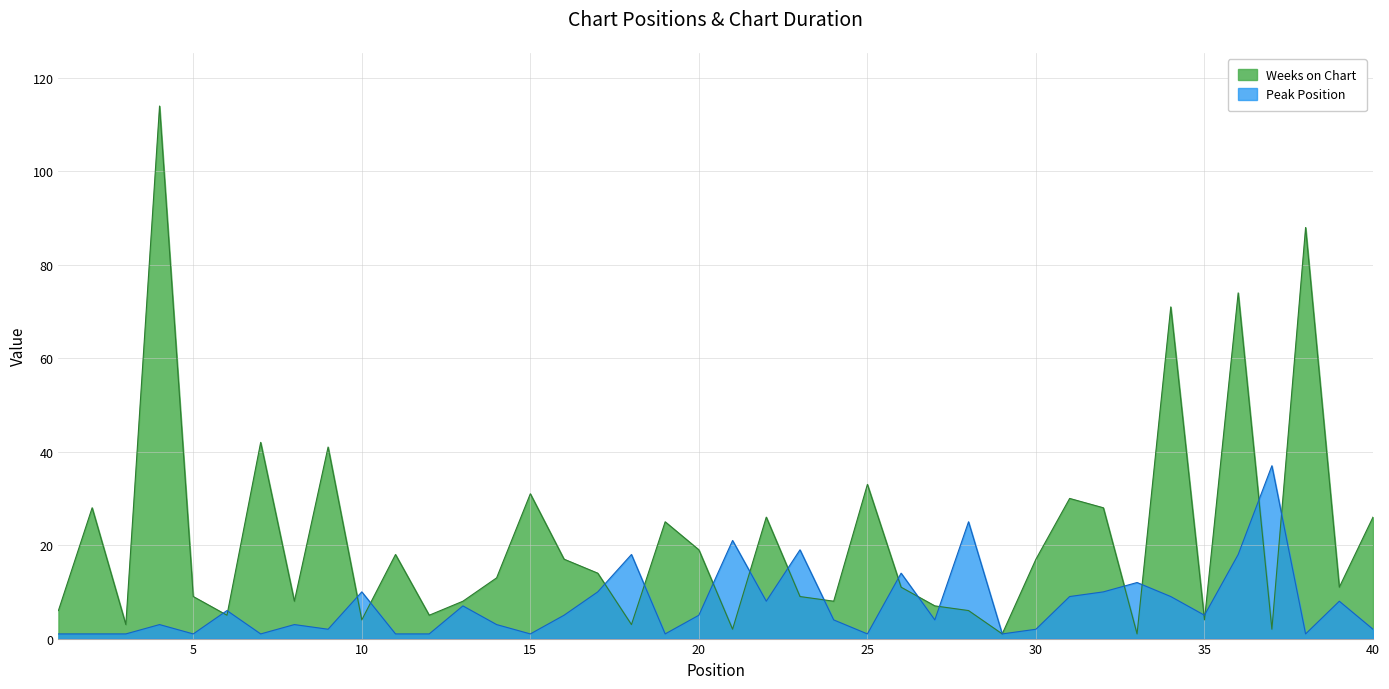

Which series has the widest spread of values?

Weeks on Chart